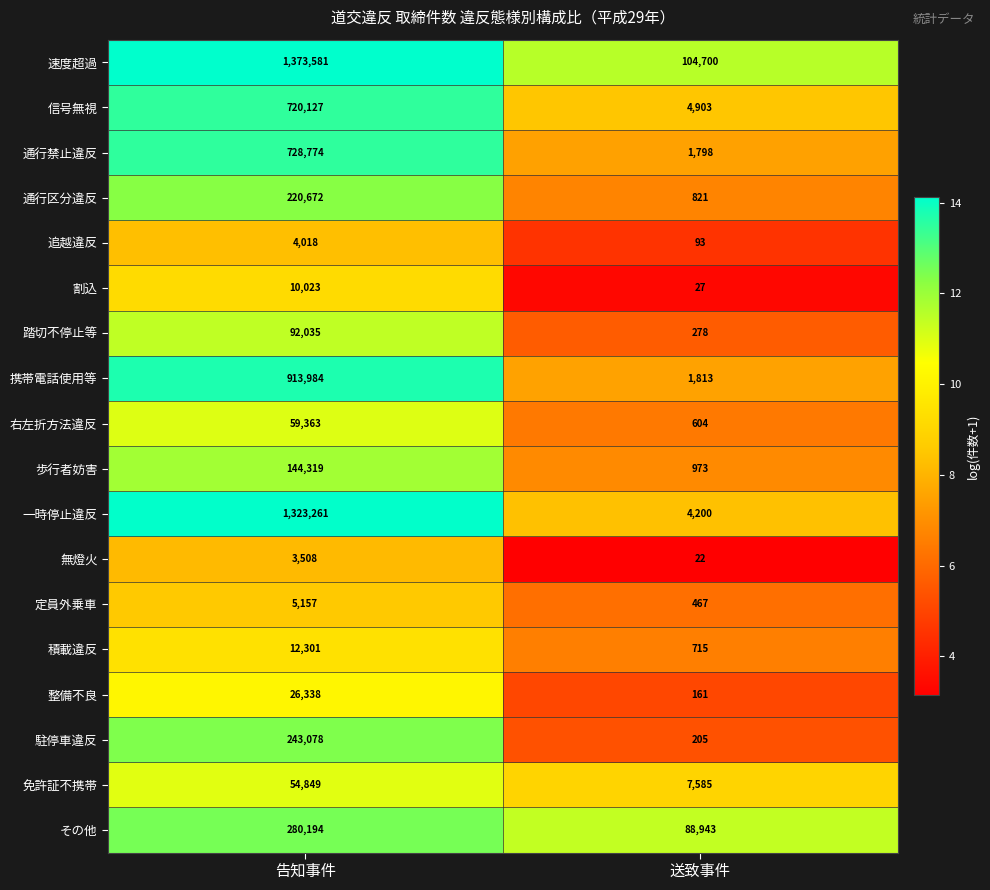

Between 告知事件 and 送致事件, which series saw the biggest shift?

一時停止違反